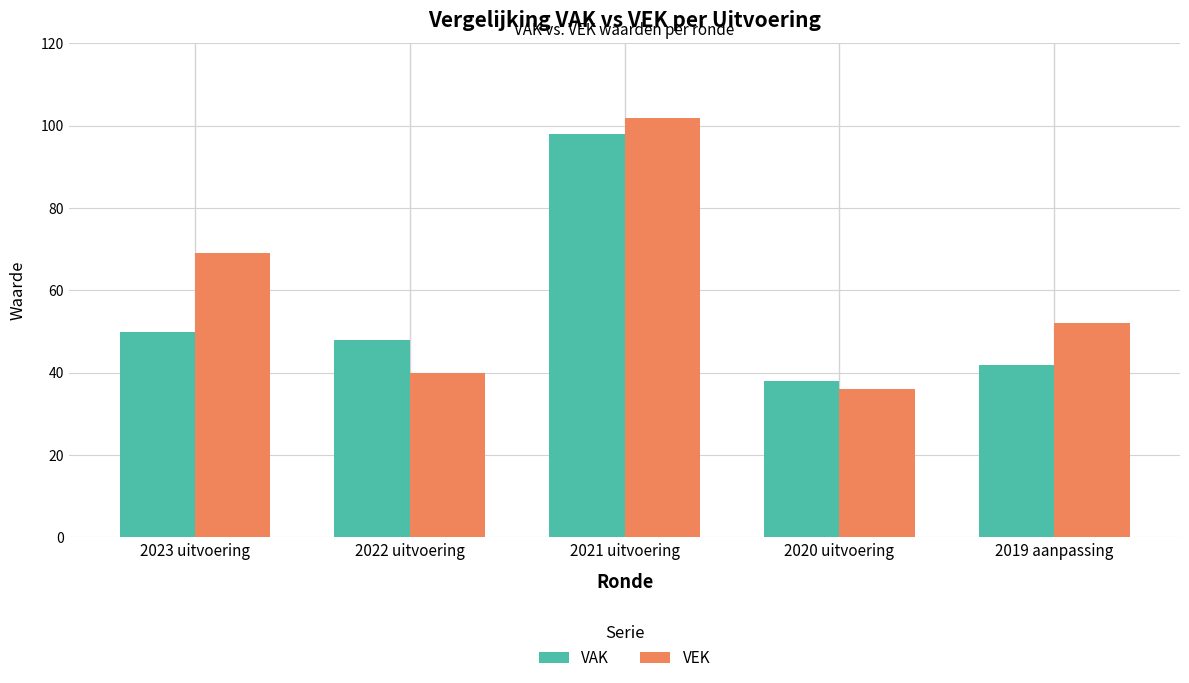

Count the number of categories in the chart.

5